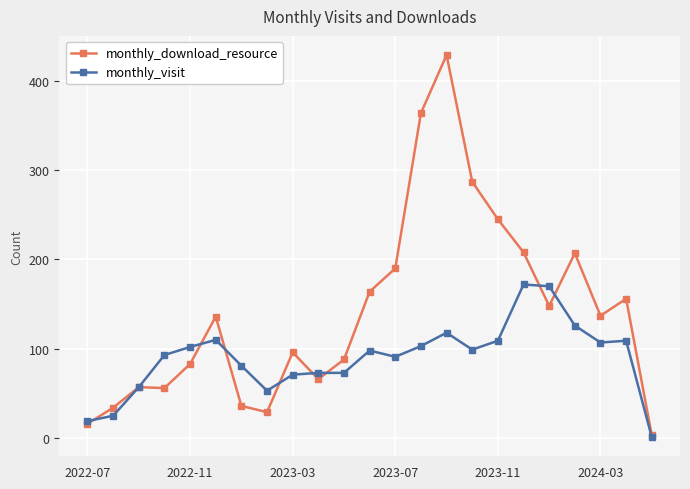

Which series has the widest spread of values?

monthly_download_resource